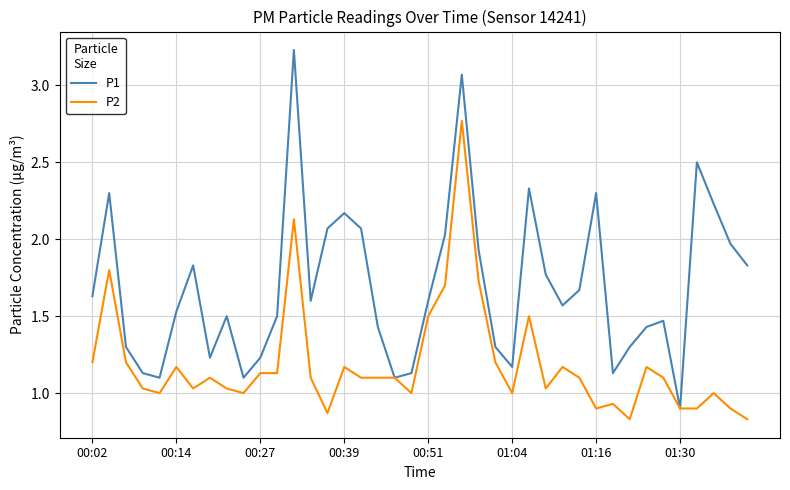

Which series has the largest total across all categories?

P1